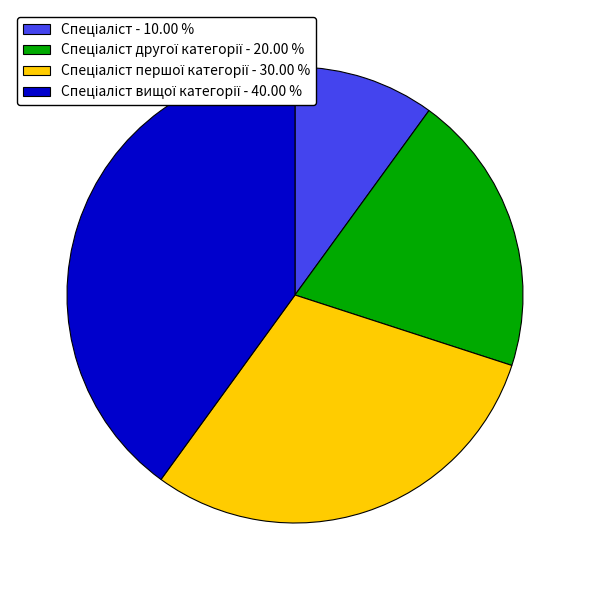

Does any single category account for the majority?

No